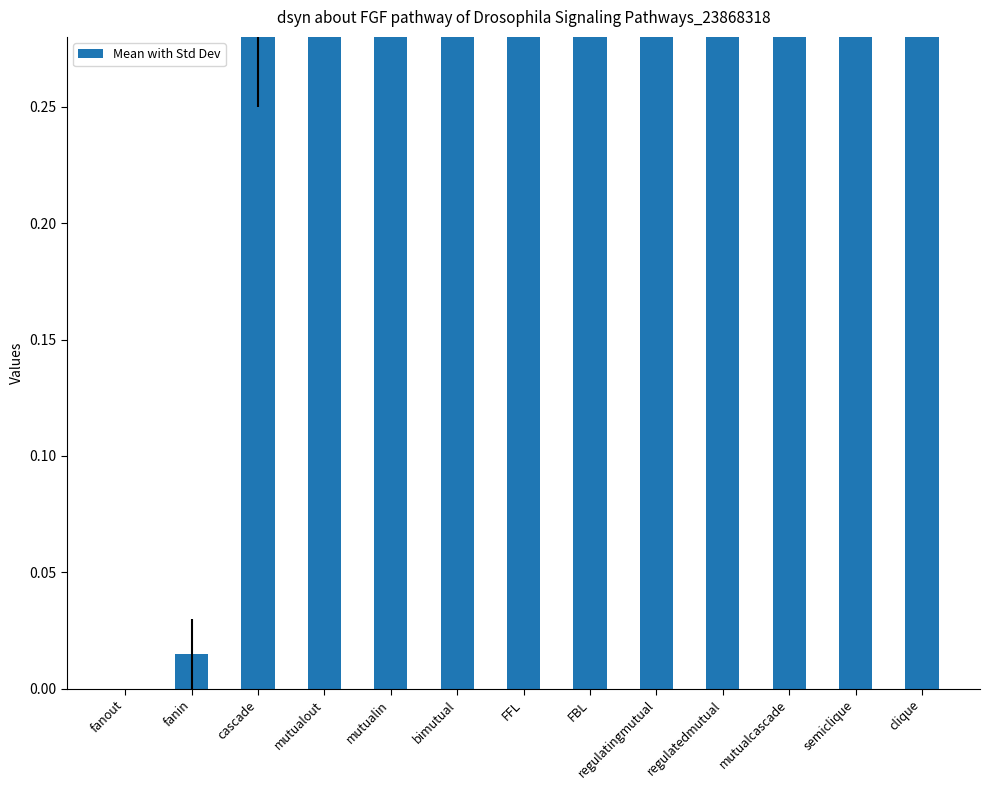

List the labels in order of value, largest first.

clique, semiclique, mutualcascade, regulatedmutual, regulatingmutual, FBL, FFL, mutualin, mutualout, bimutual, cascade, fanin, fanout